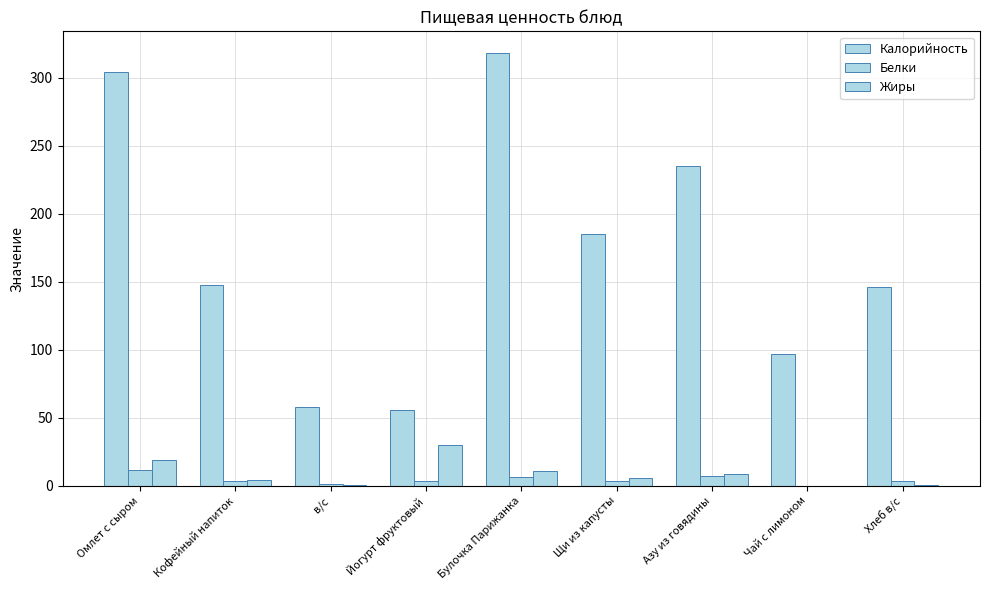

How many distinct data groups are displayed?

3